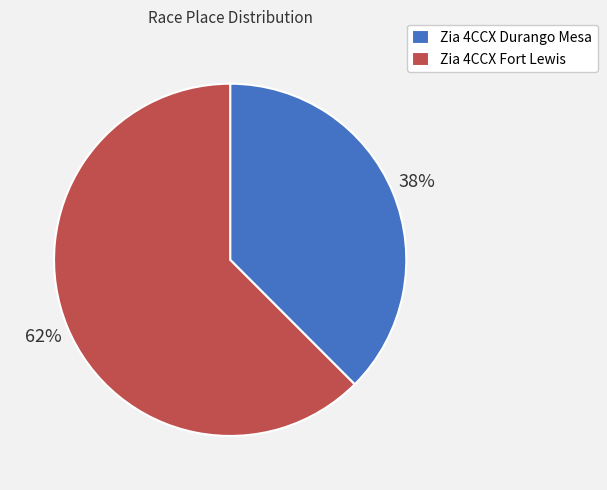

Does Zia 4CCX Fort Lewis represent more than half of the total?

Yes